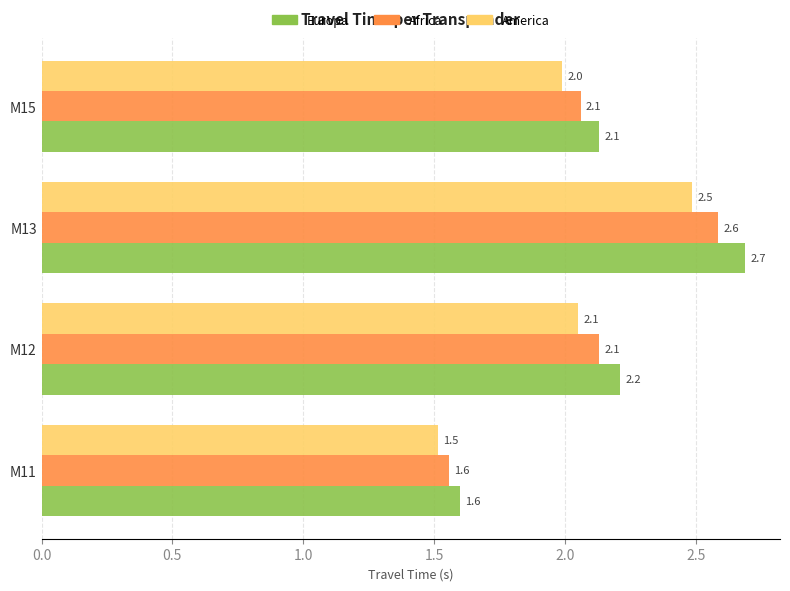

What is the approximate value of America at M11?

1.5